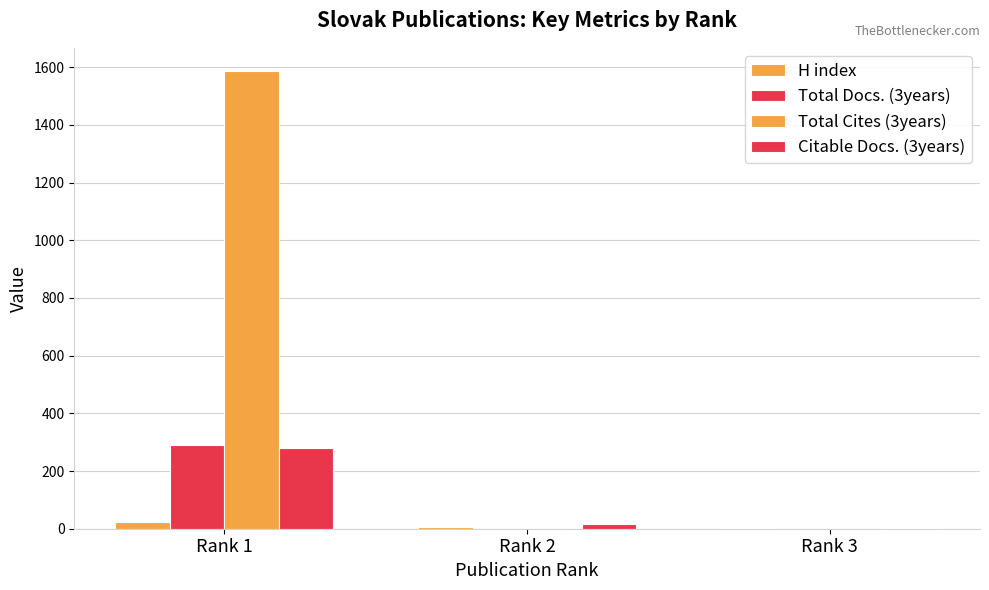

Rank the categories by Total Cites (3years) value from lowest to highest.

Rank 2, Rank 3, Rank 1